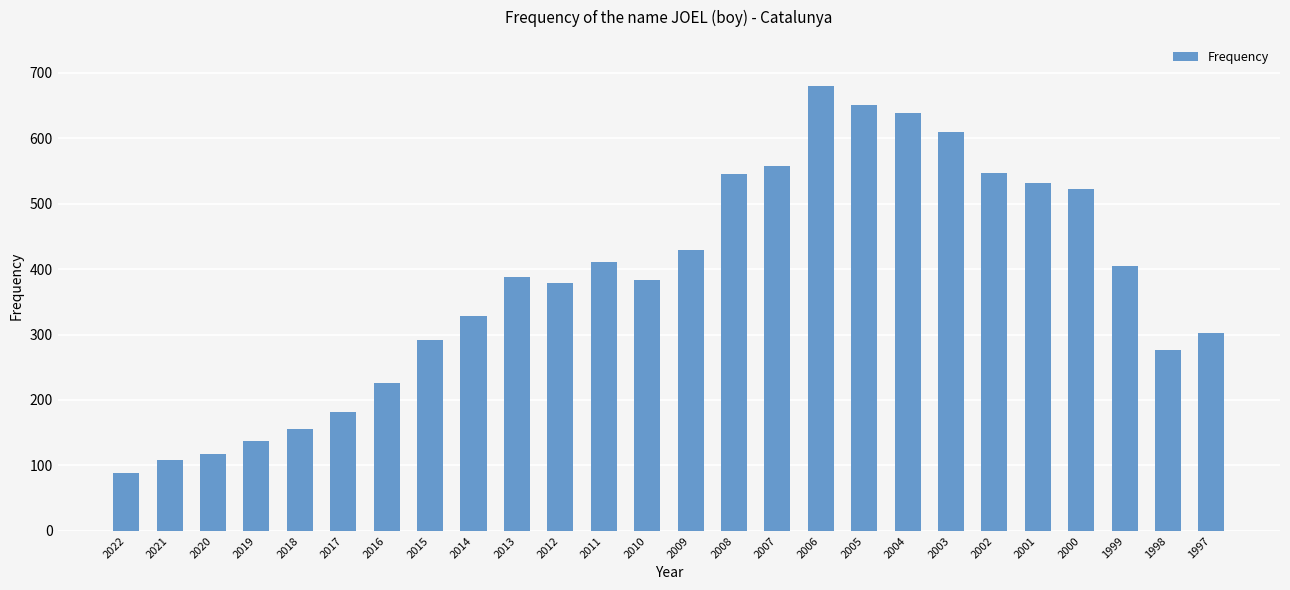

Which label corresponds to the largest value in the chart?

2006